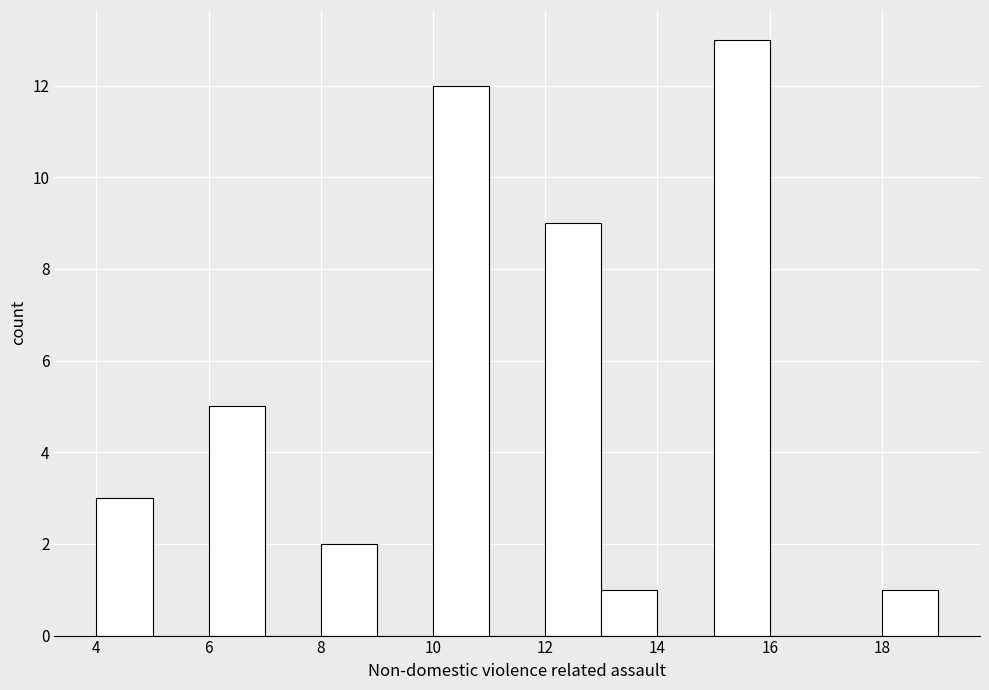

How tall is the bar that spans 4 to 5 on the x-axis? The values are not printed on the chart, so give them approximately, as read against the axis.

3